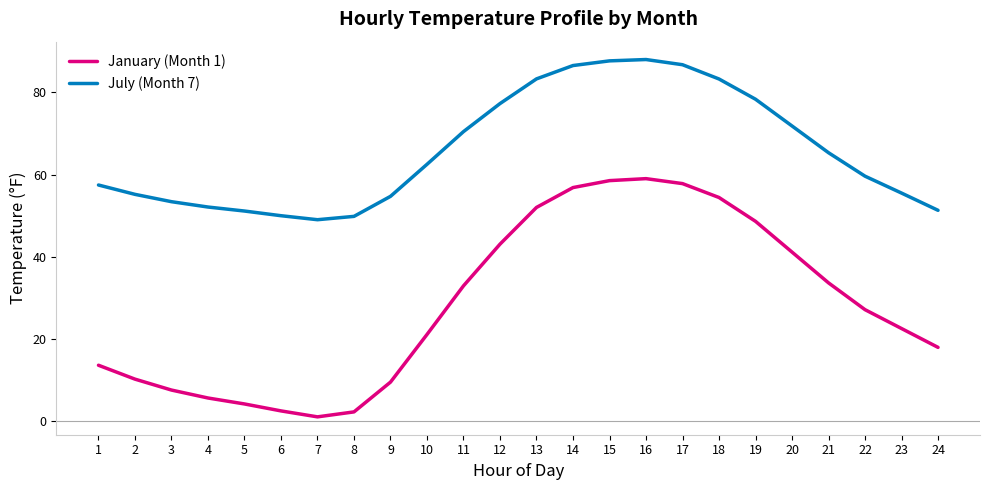

Which series has the largest range (max minus min)?

January (Month 1)